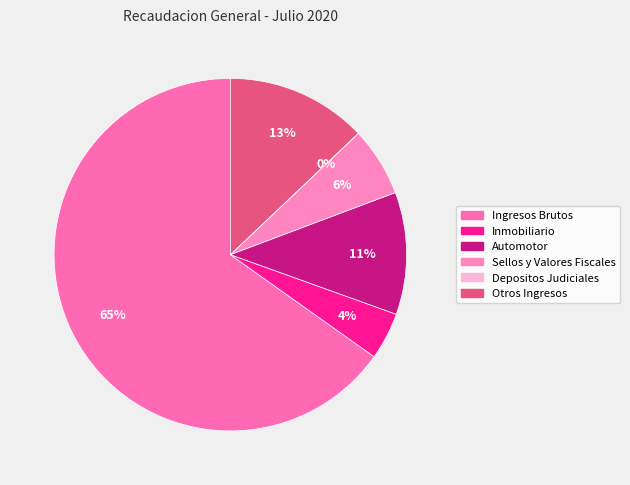

Do Otros Ingresos and Depositos Judiciales together represent more than half of the pie?

No